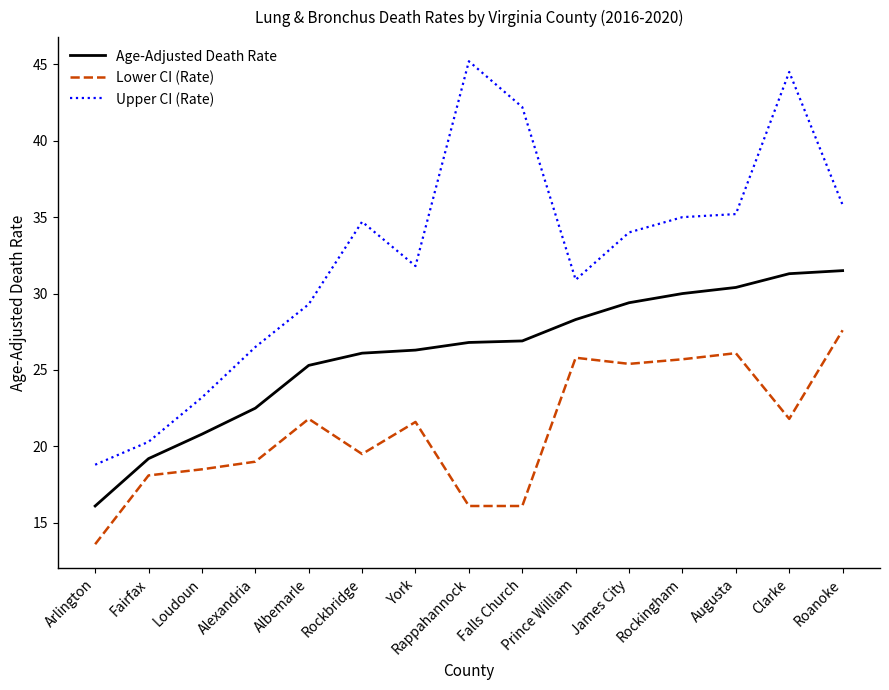

True or false: Age-Adjusted Death Rate and Upper CI (Rate) cross at least once.

False